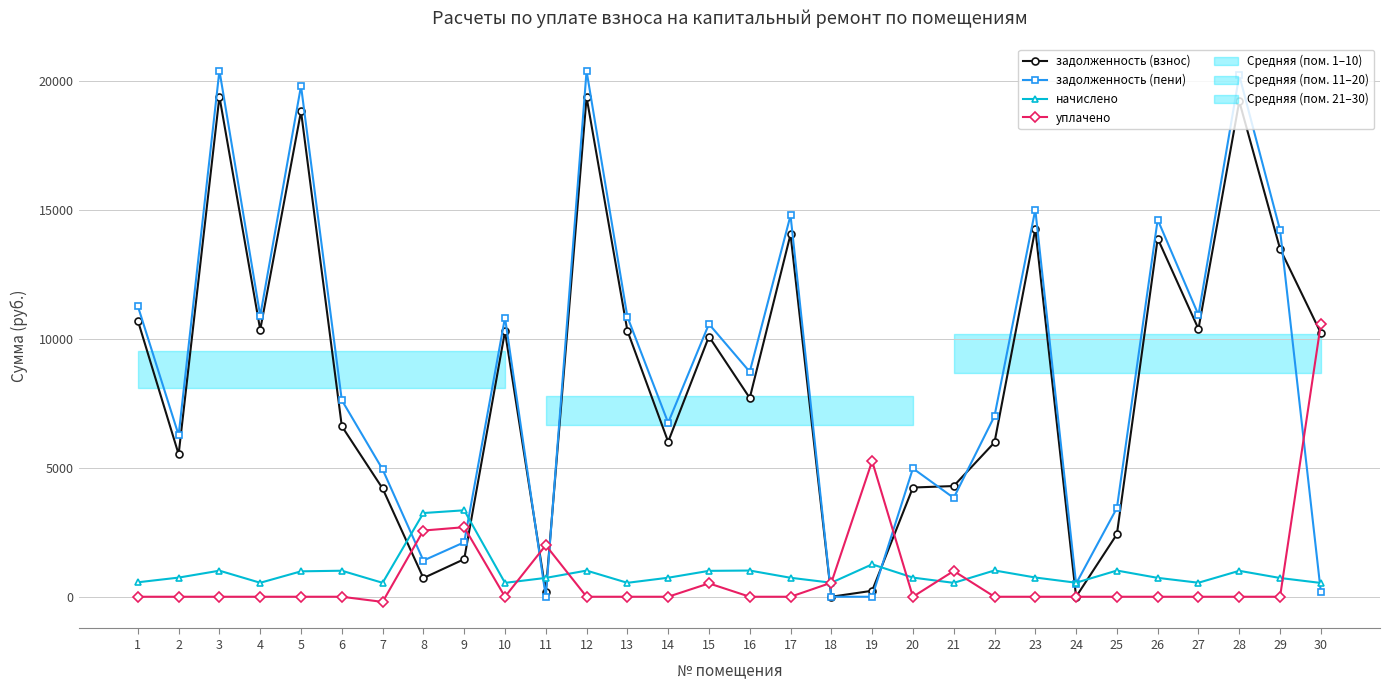

What is the value of the задолженность (пени) point at the 21st from the left?

3836.7